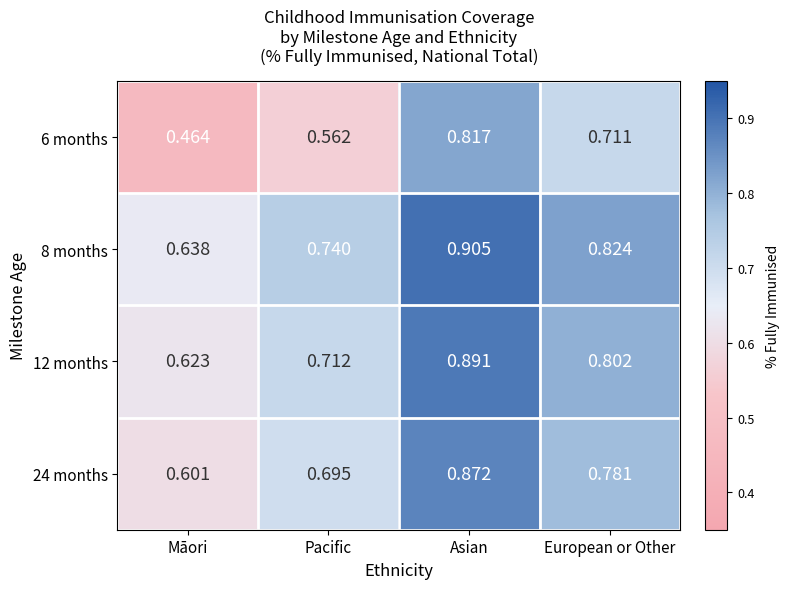

Which category has the lowest value in the 24 months series?

Māori